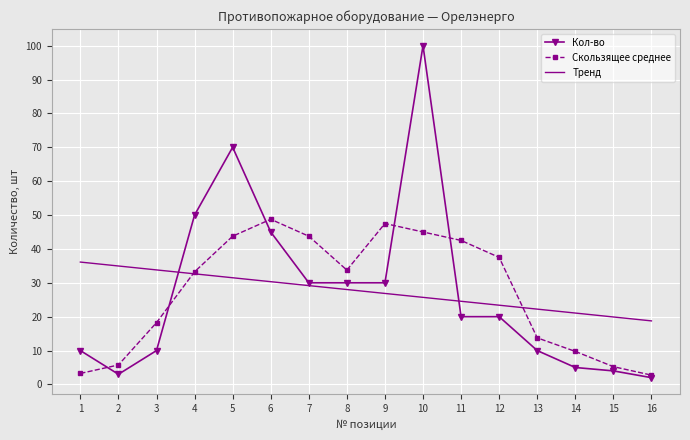

List the series in order of their peak value, lowest first.

Тренд, Скользящее среднее, Кол-во